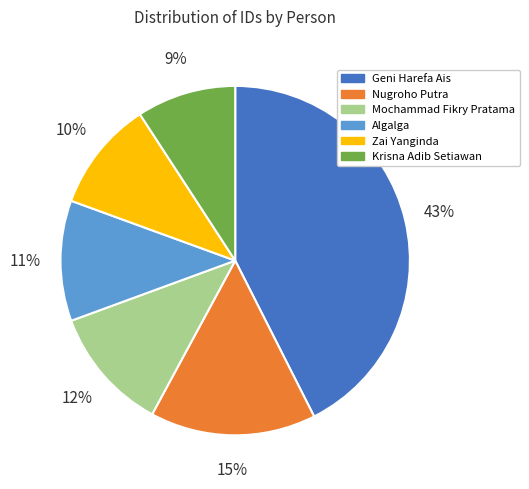

Is there any slice that represents more than half of the pie?

No